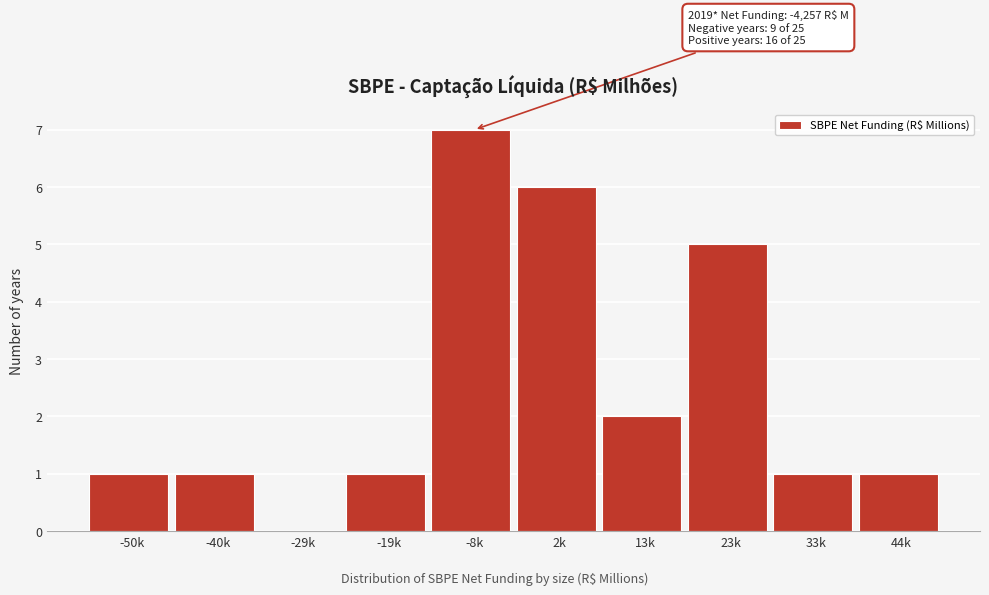

Reading left to right, list all the values displayed in this chart.

-50k=1	-40k=1	-29k=0	-19k=1	-8k=7	2k=6	13k=2	23k=5	33k=1	44k=1